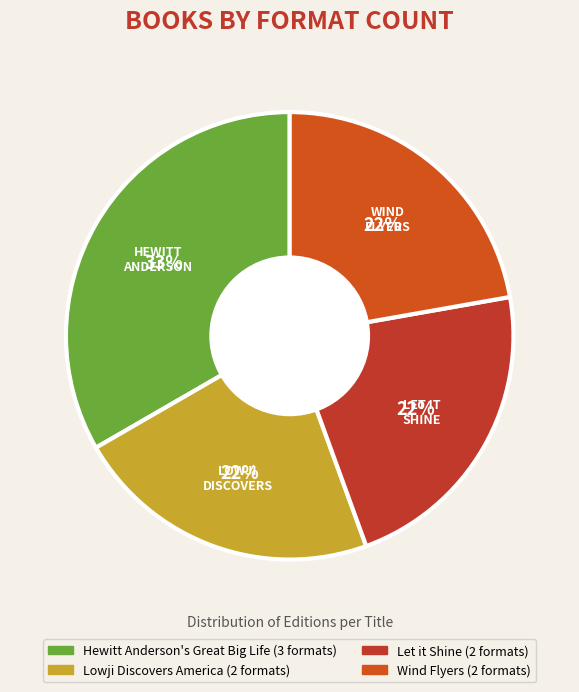

Rank the categories by value from highest to lowest.

Hewitt Anderson's Great Big Life, Lowji Discovers America, Let it Shine, Wind Flyers